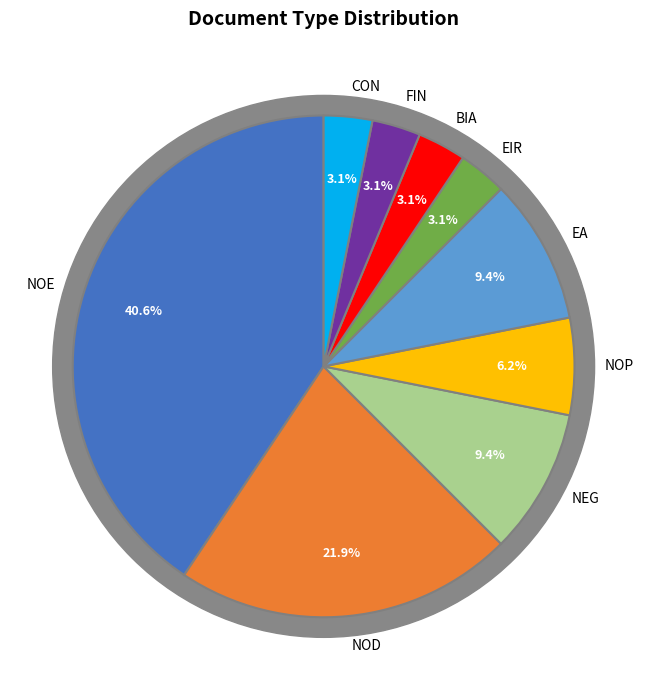

To the nearest percent, what is the average slice percentage?

11%